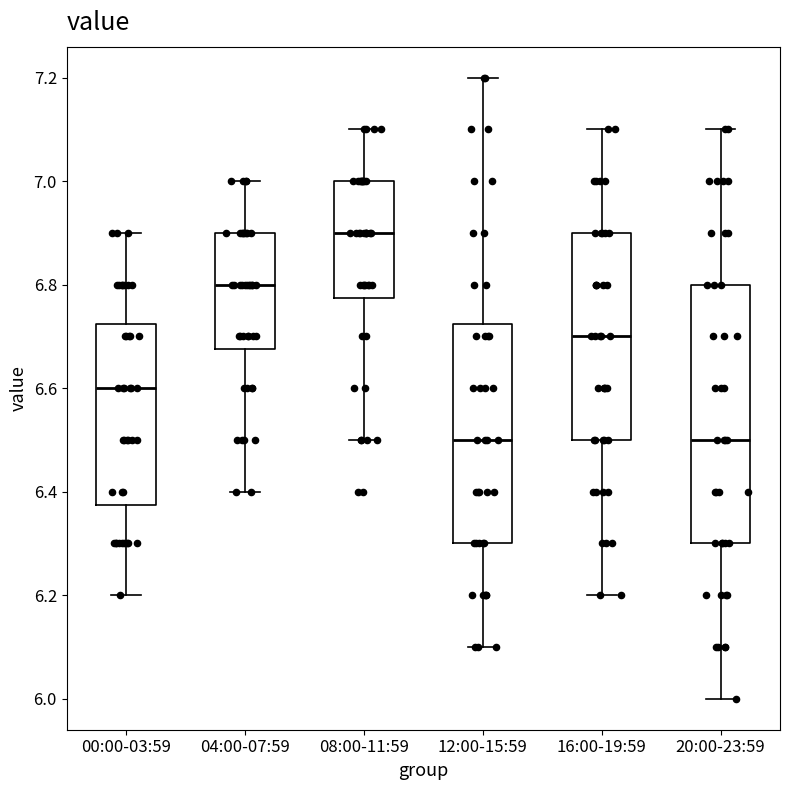

Where does the upper whisker of the box for 00:00-03:59 end on the y-axis? The values are not printed on the chart, so give them approximately, as read against the axis.

6.90